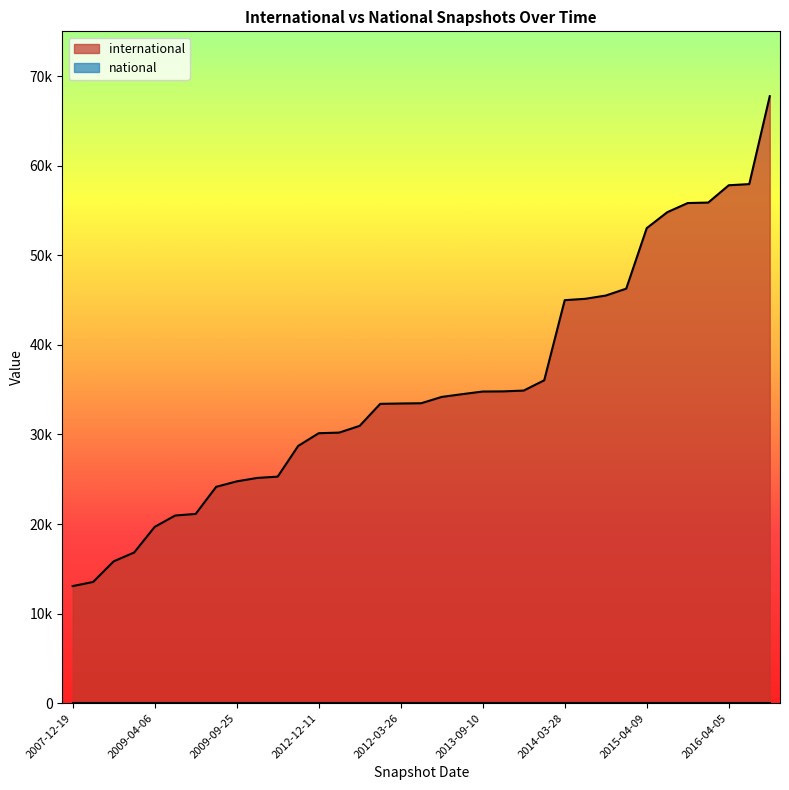

The value at 2012-07-13 is 34897. True or false?

True